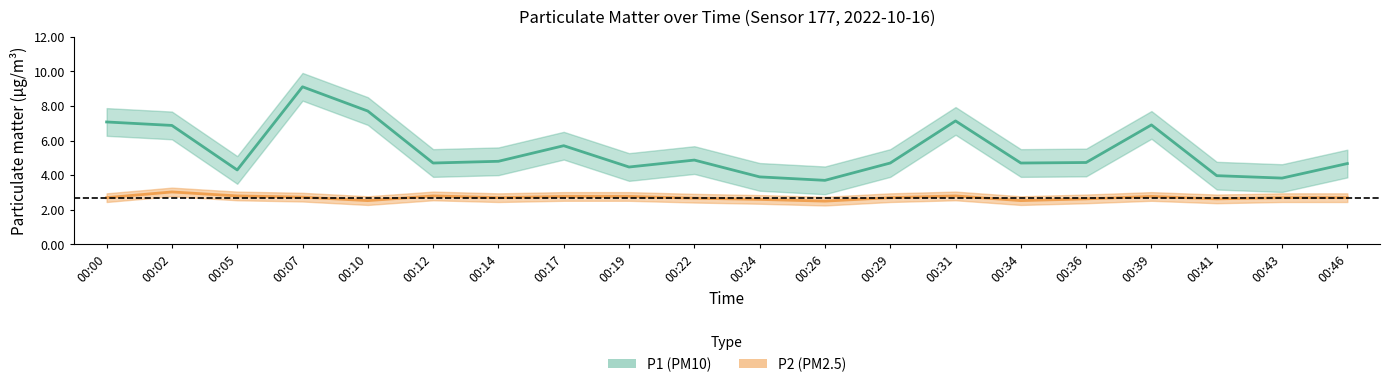

What is the average value of the P1 series?

5.4